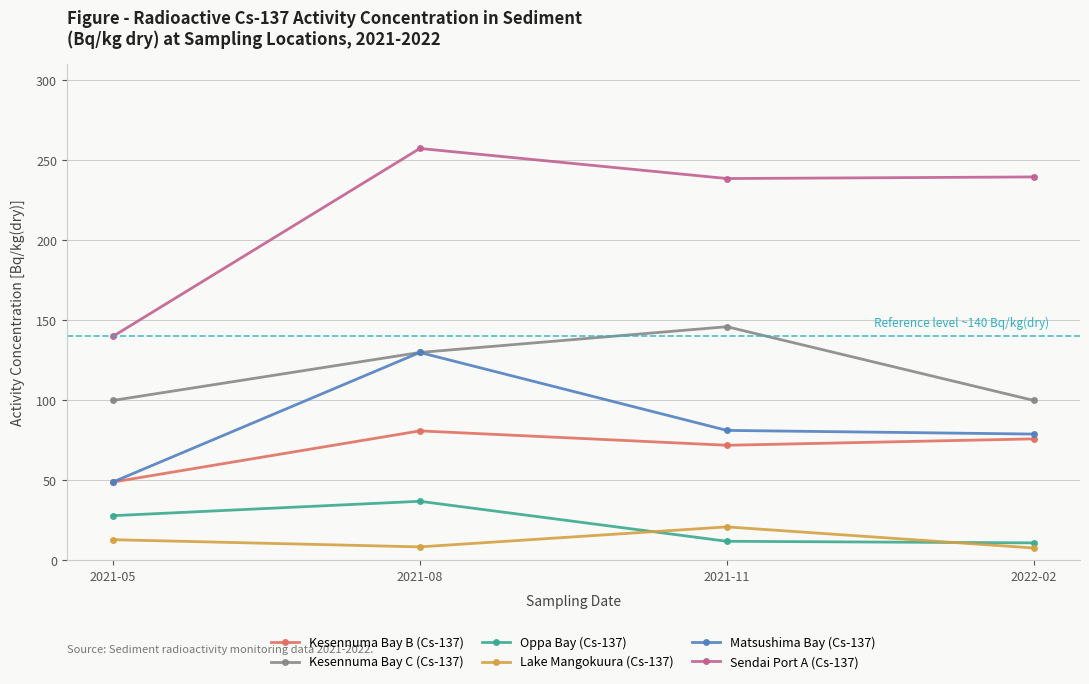

What is the label of the 2nd point from the left?

2021-08